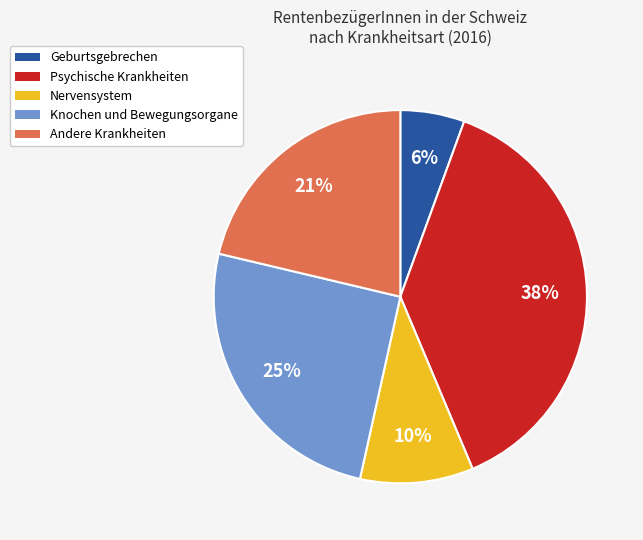

Is there any slice that represents more than half of the pie?

No